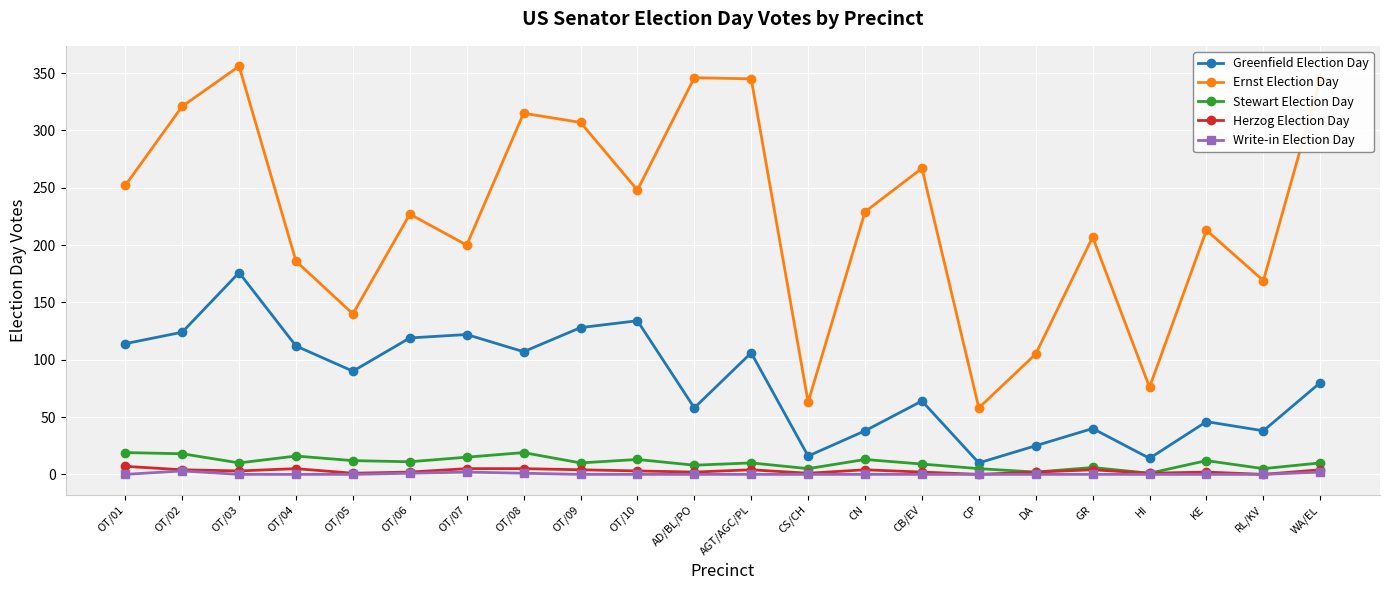

True or false: Write-in Election Day and Ernst Election Day cross at least once.

False